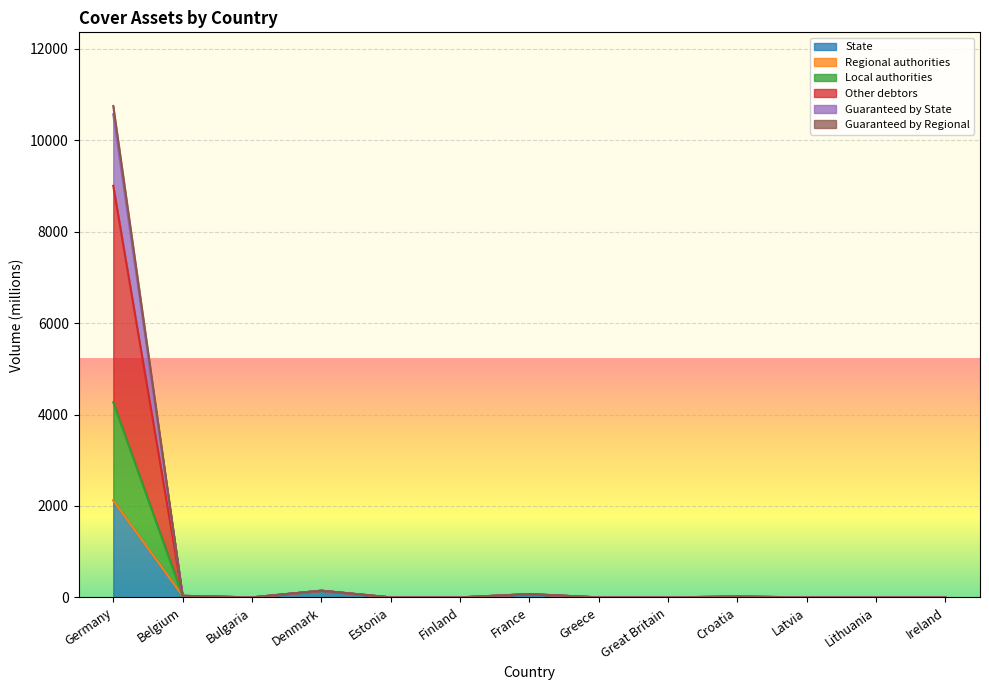

How many values in the Local authorities series exceed 0?

5